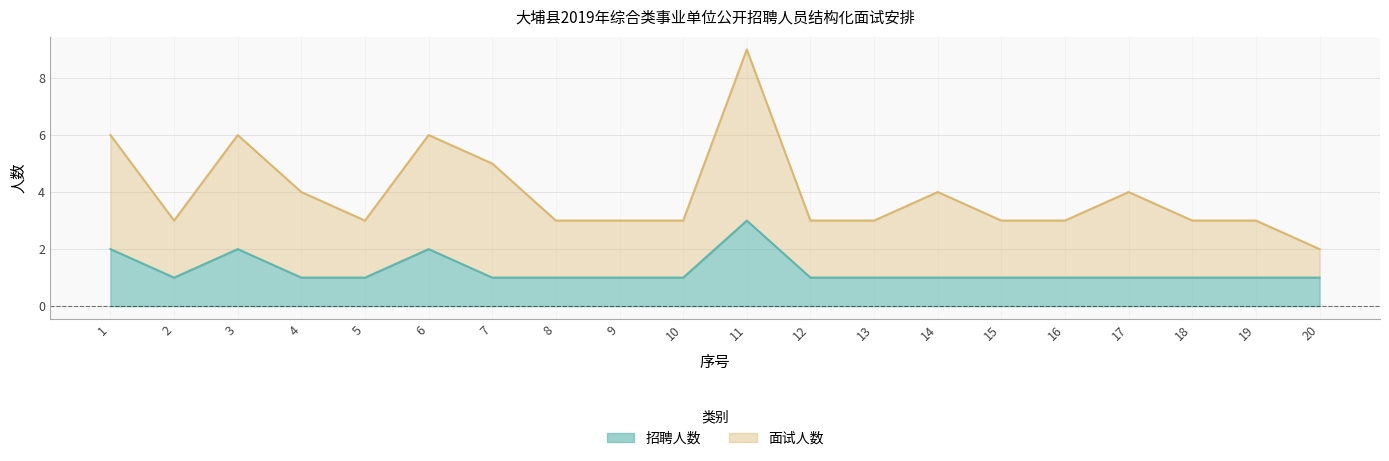

What is the sum of the 面试人数 values at 4 and 9?

7